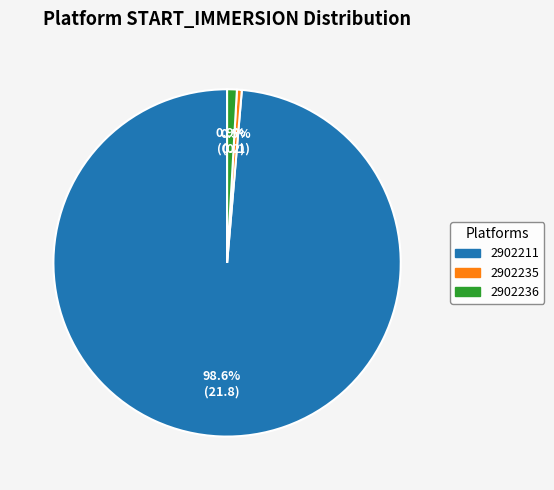

Is there any slice that represents more than half of the pie?

Yes